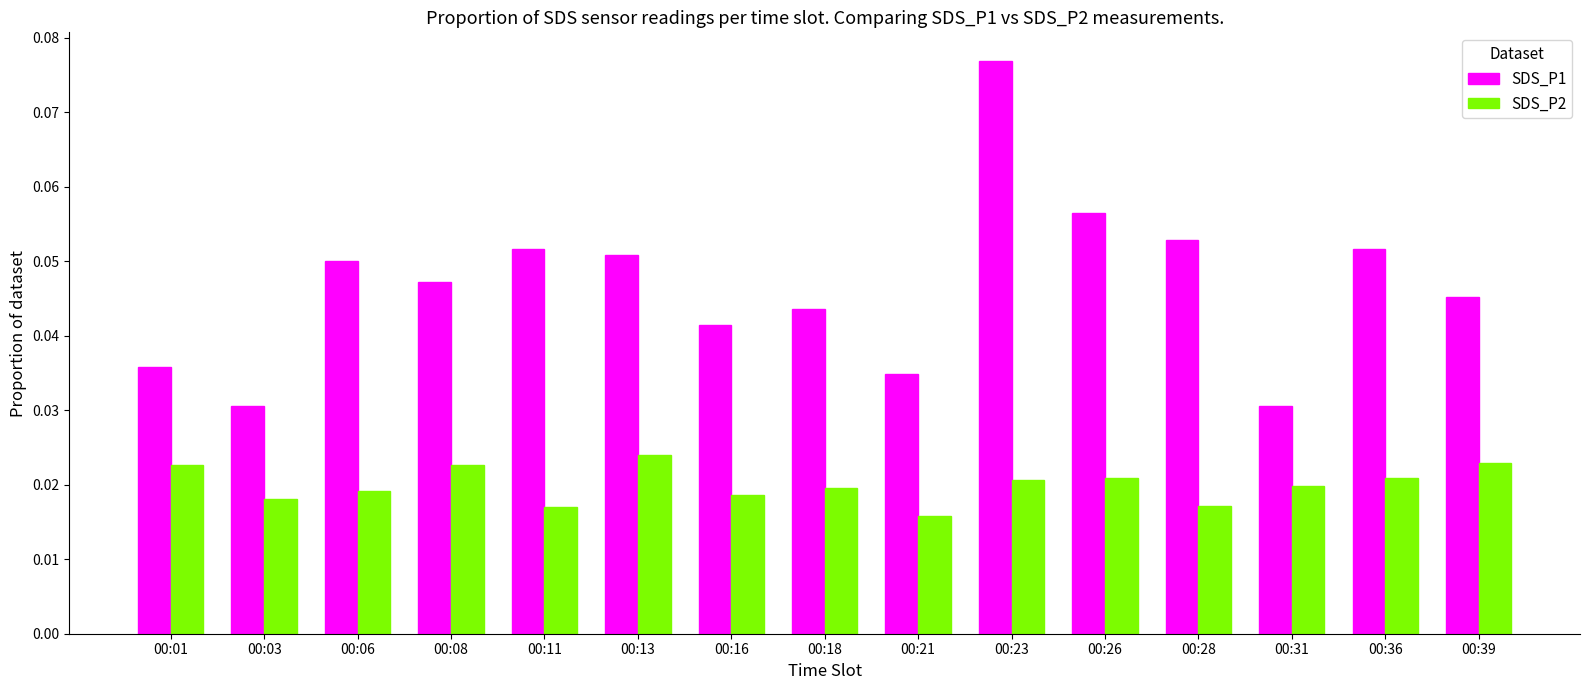

How many SDS_P1 values are between 0 and 1?

15